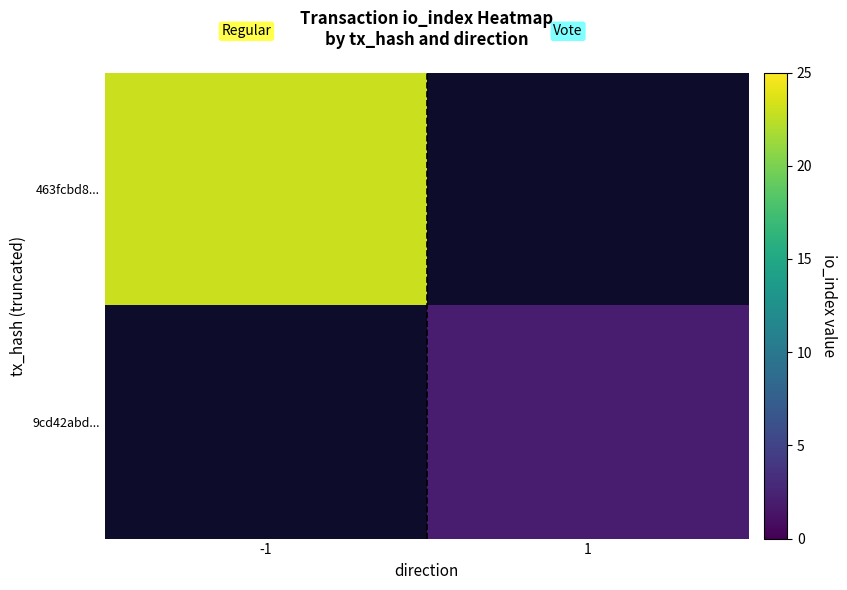

Rank the series at 1 from lowest to highest value.

463fcbd8..., 9cd42abd...